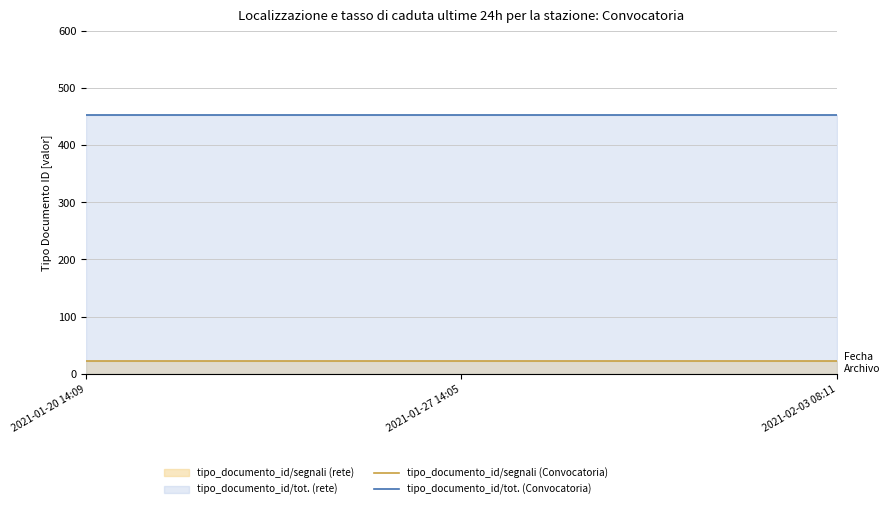

What is the minimum value for tipo_documento_id/segnali (Convocatoria)?

22.6